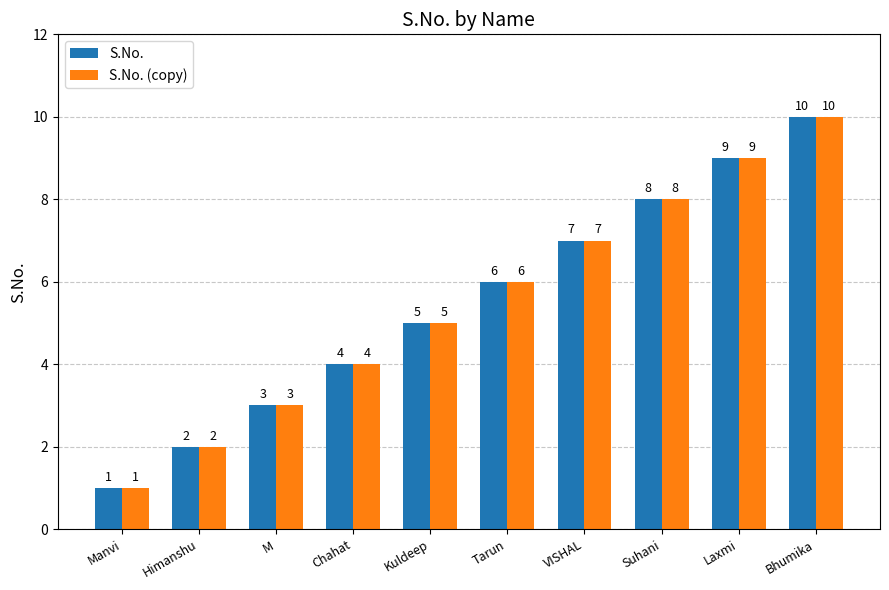

Reading left to right, transcribe all the data shown in this chart.

S.No.: Manvi=1	Himanshu=2	M=3	Chahat=4	Kuldeep=5	Tarun=6	VISHAL=7	Suhani=8	Laxmi=9	Bhumika=10
S.No. (copy): Manvi=1	Himanshu=2	M=3	Chahat=4	Kuldeep=5	Tarun=6	VISHAL=7	Suhani=8	Laxmi=9	Bhumika=10